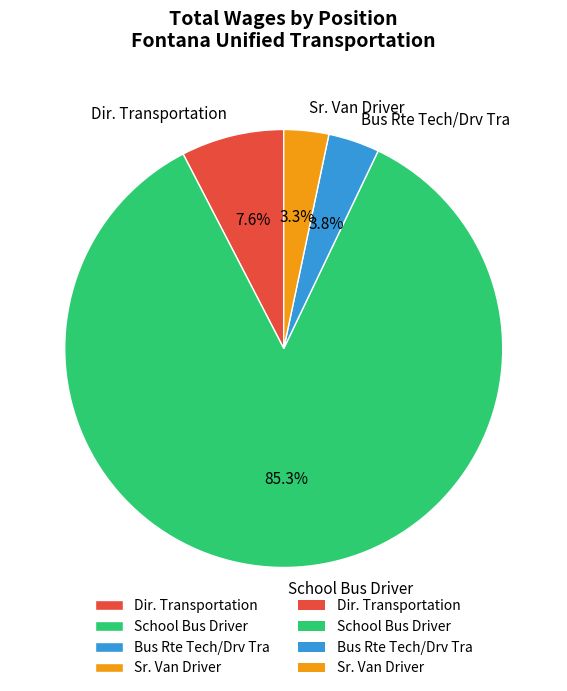

What percentage do Dir. Transportation and Sr. Van Driver together represent?

10.9%